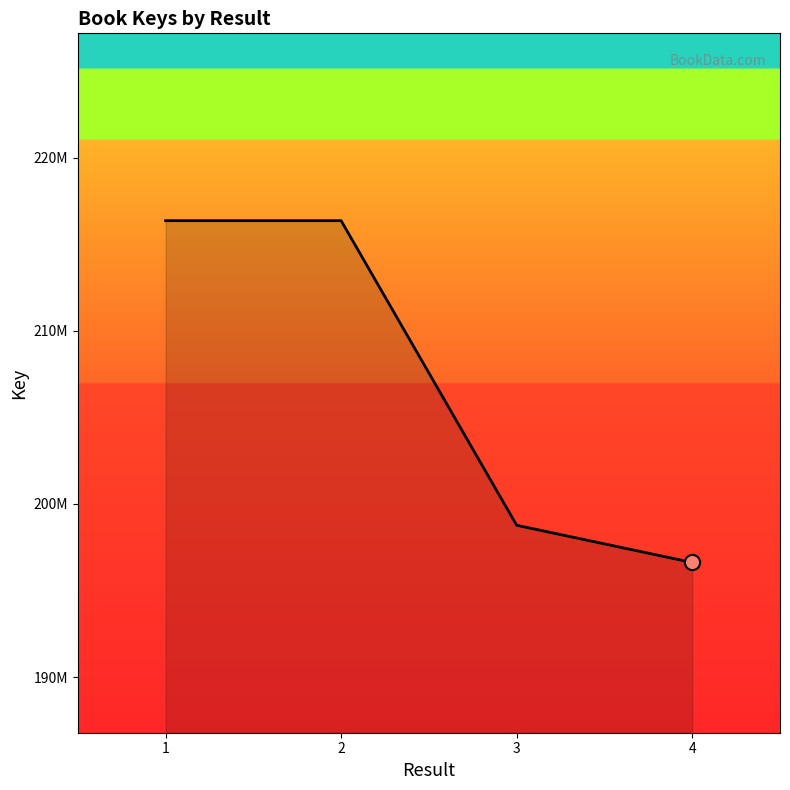

Which has a higher value, 2 or 4?

2